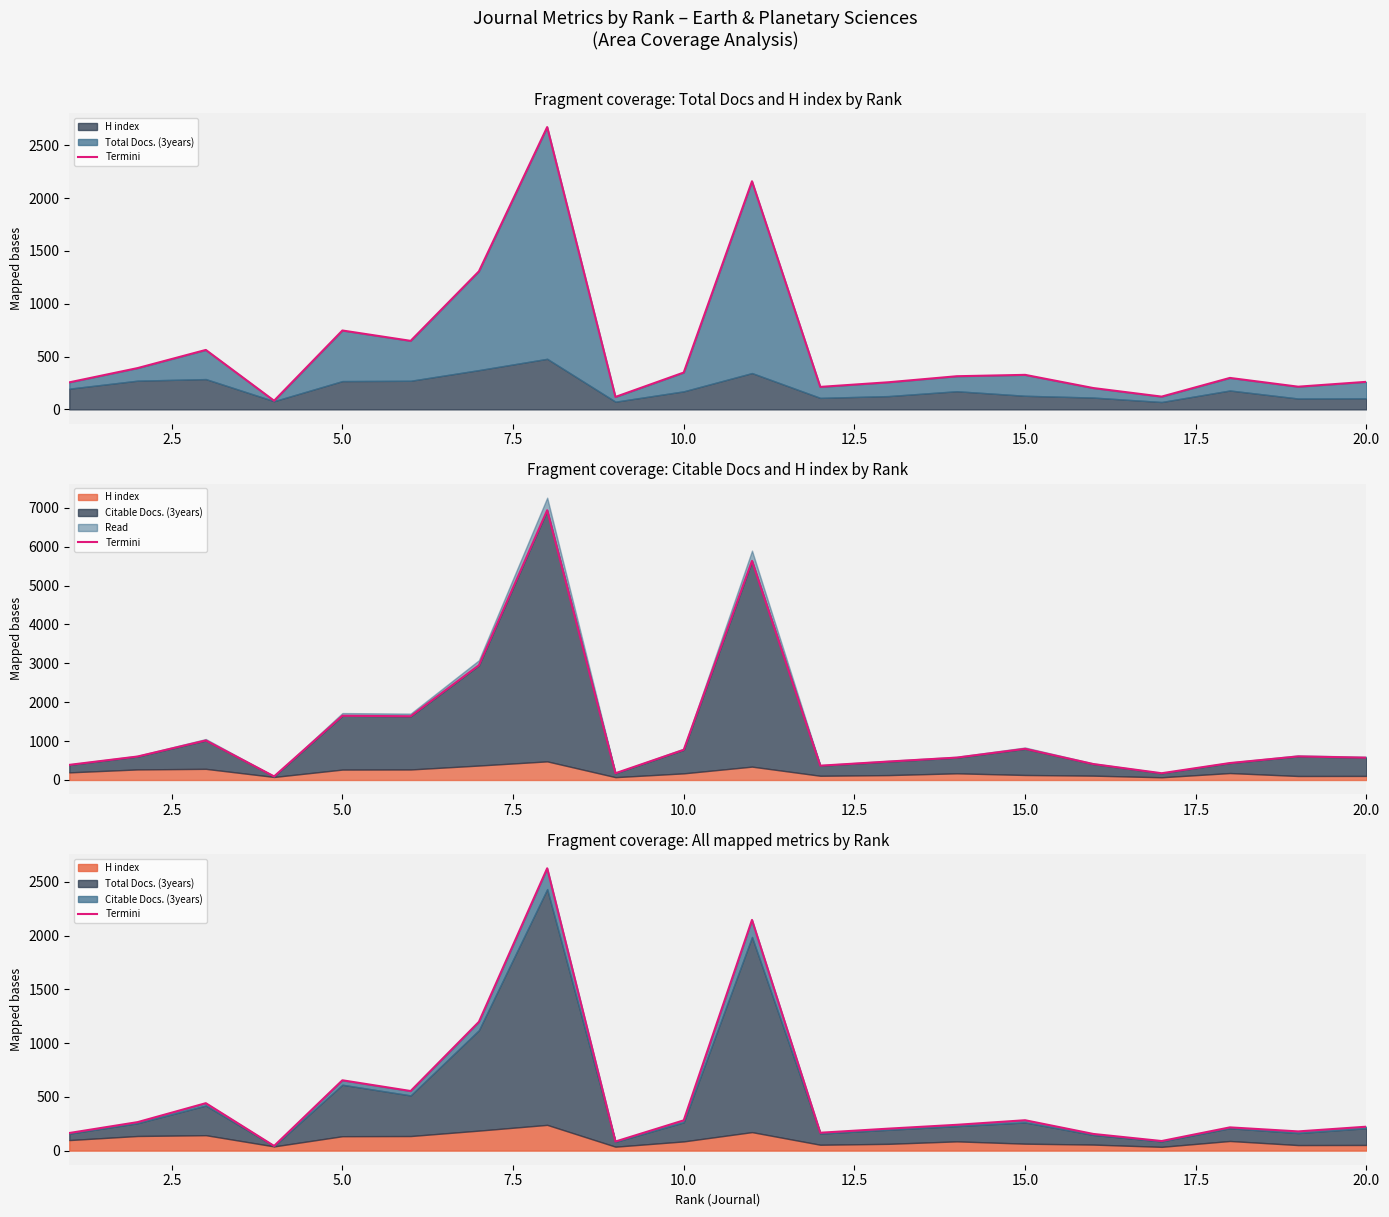

Does the chart display data point markers on the line(s)?

No